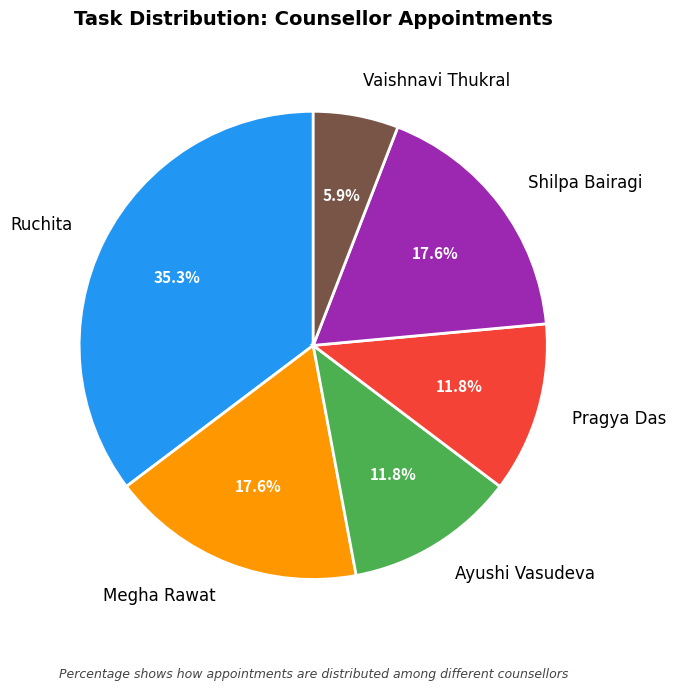

Which slice is the largest?

Ruchita